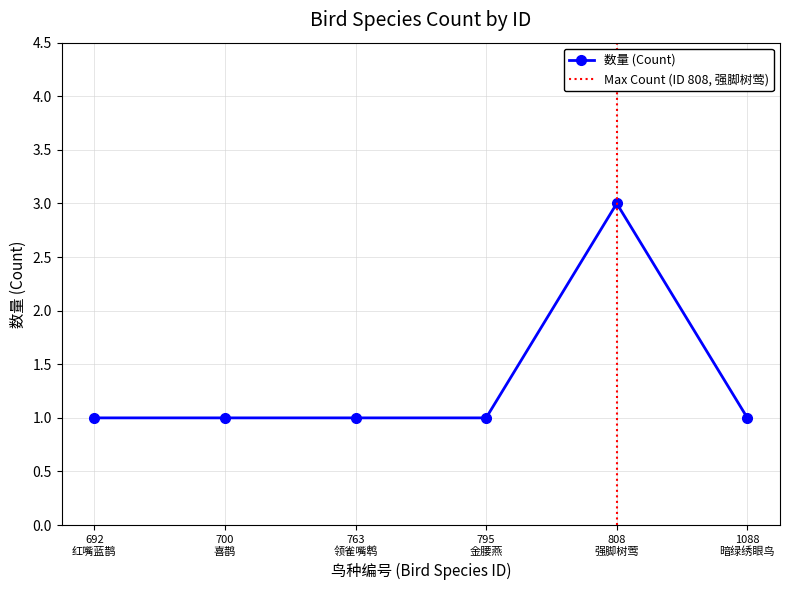

Is it true that the value at 700 喜鹊 is 1?

True